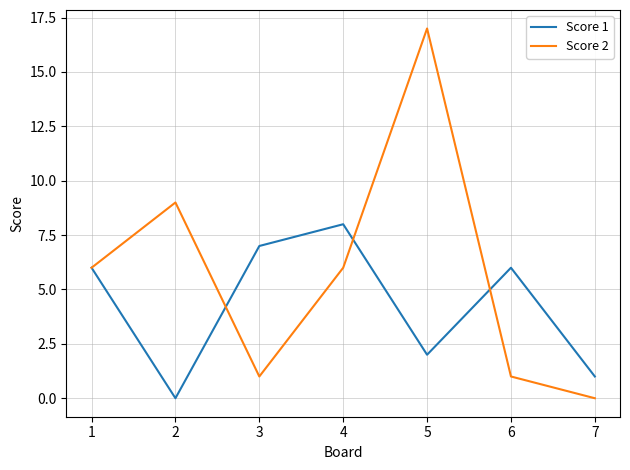

Where is the first local maximum for Score 2?

2